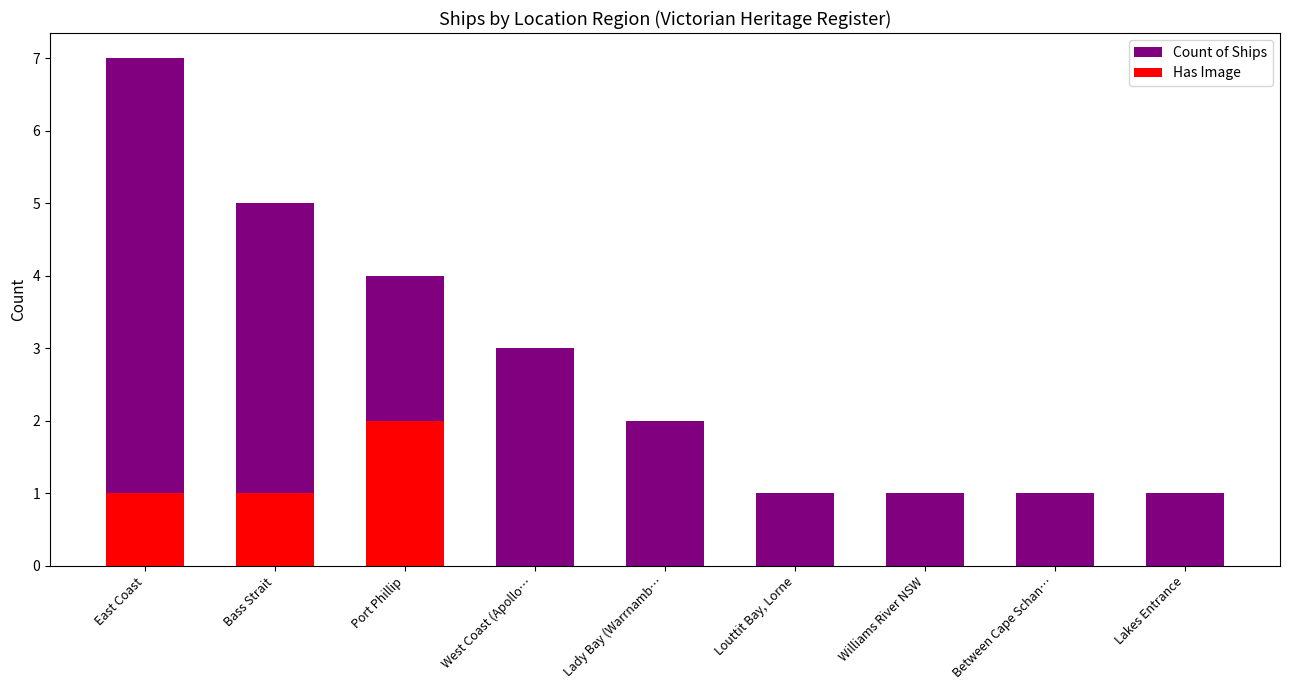

How many categories are shown in the chart?

9